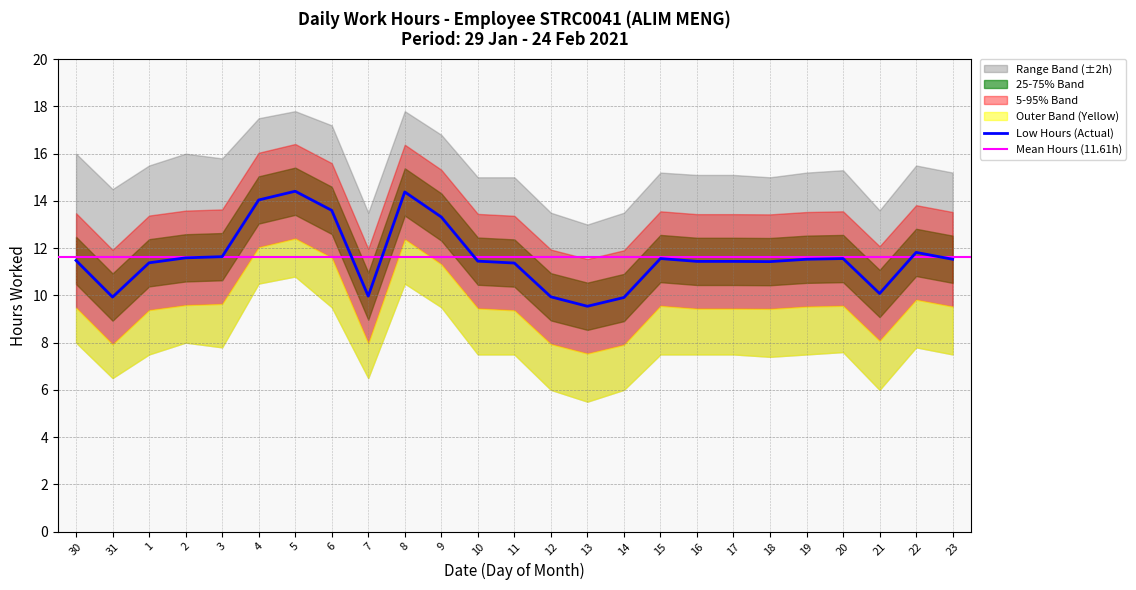

True or false: Upper Band and Lower Band cross at least once.

False